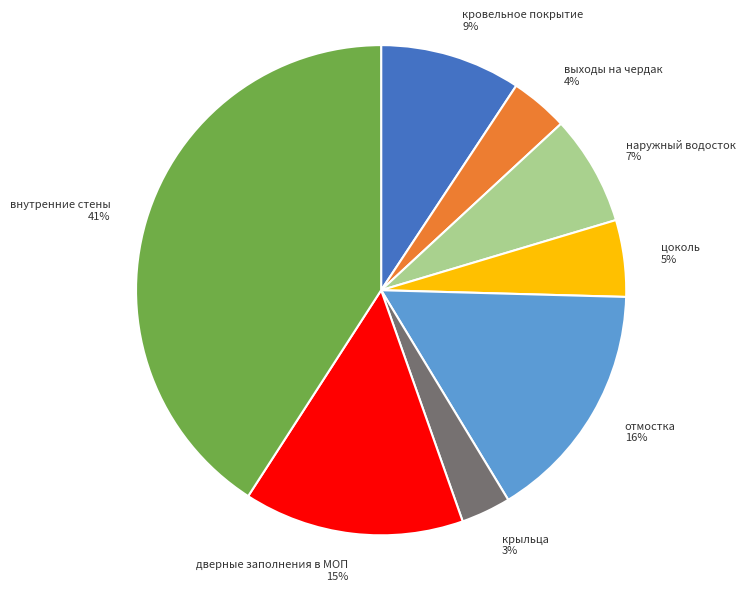

What percentage is the цоколь slice, to the nearest percent?

5%